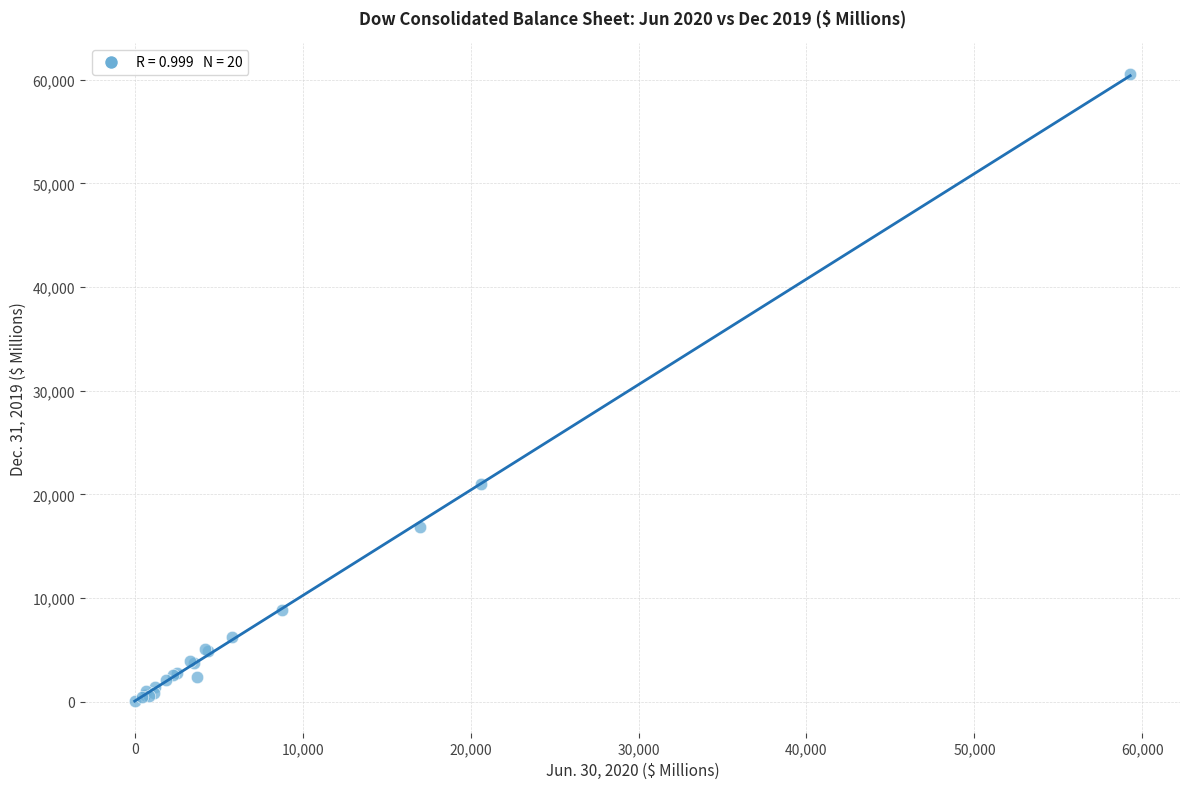

What Y value in the scatter plot is closest to 30272?

20996